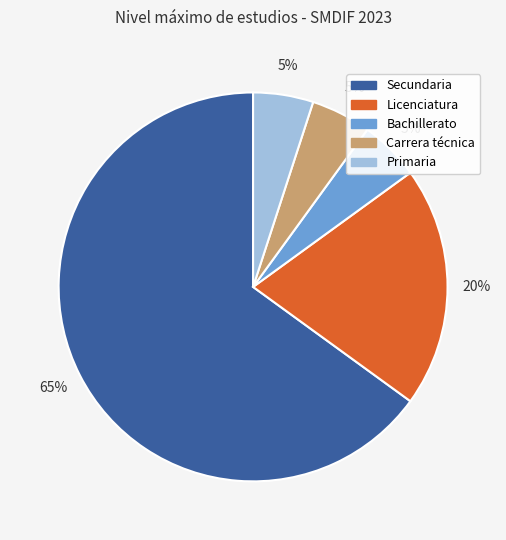

What is the ratio of the value at Secundaria to the value at Bachillerato?

13.0